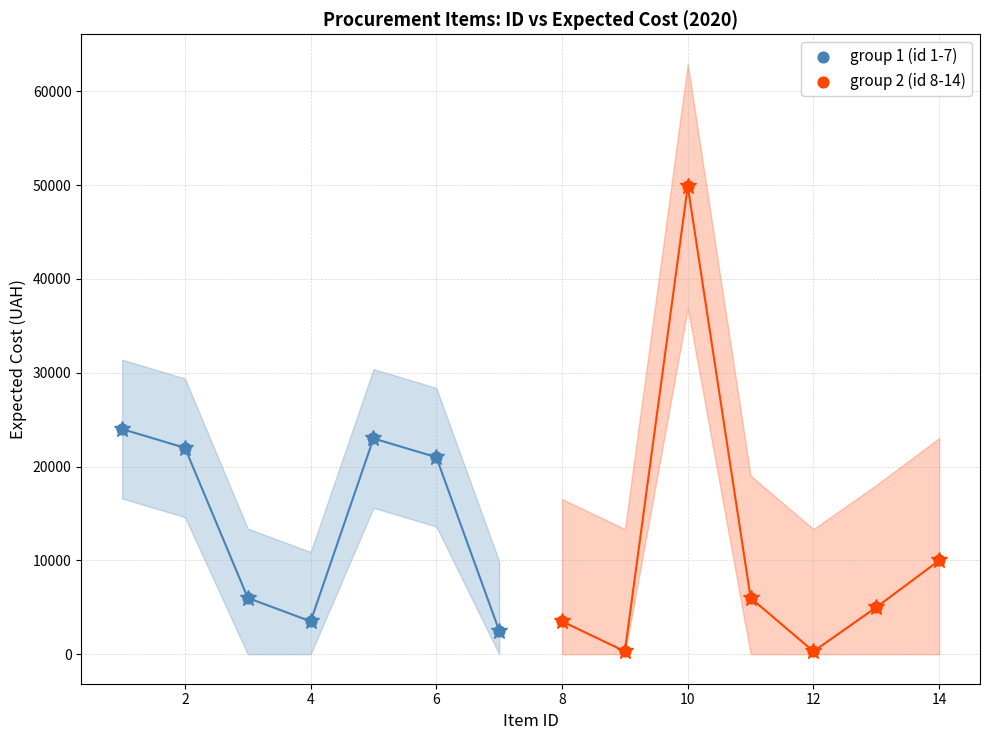

Which series reaches the maximum Y coordinate?

group 2 (id 8-14)